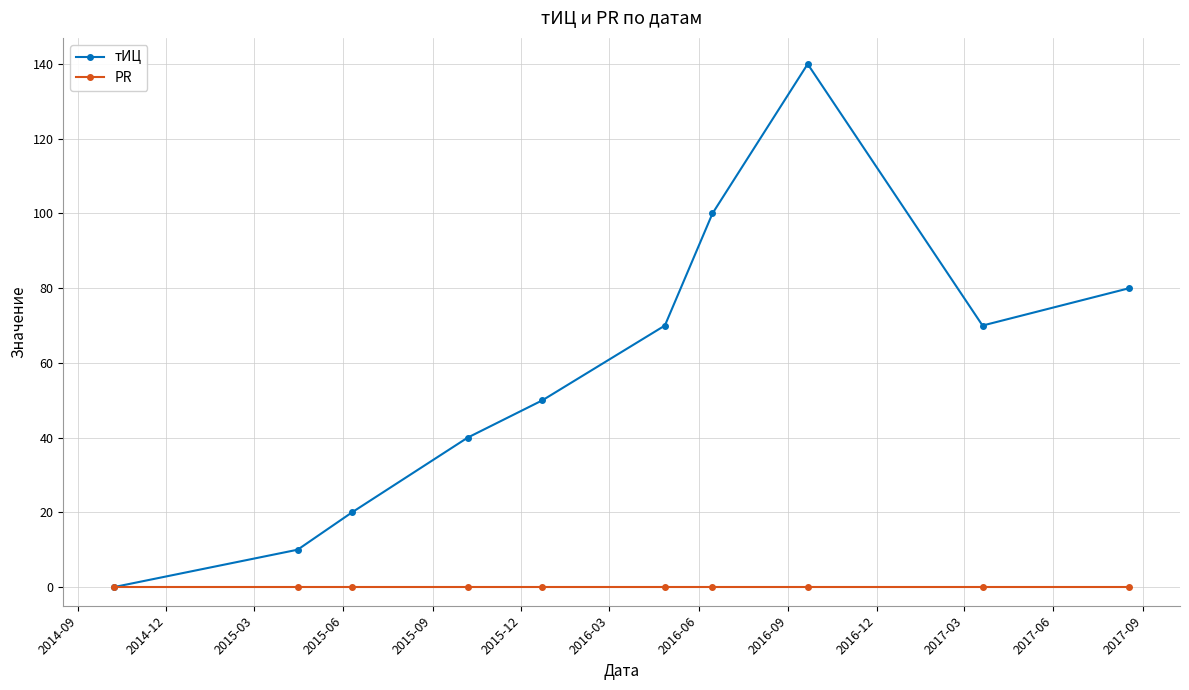

What is the maximum value shown in the chart?

140